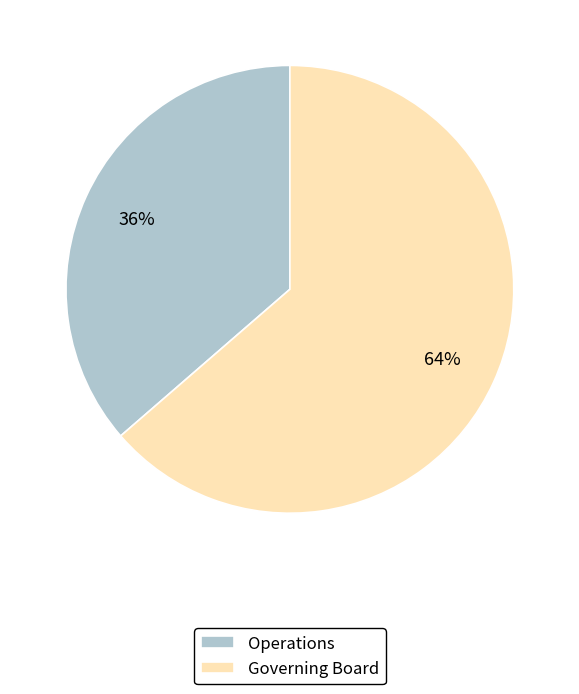

What percentage is the Governing Board slice, to the nearest percent?

64%